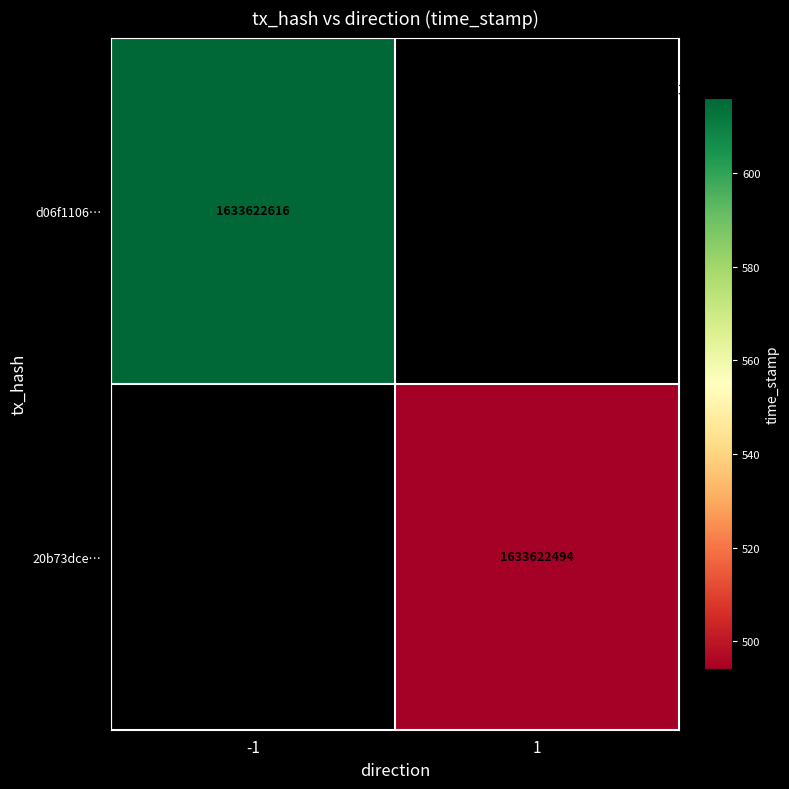

What value does the d06f1106543266ad609d49a86d2e23f3691a8a0 series have at time_stamp?

1633622616